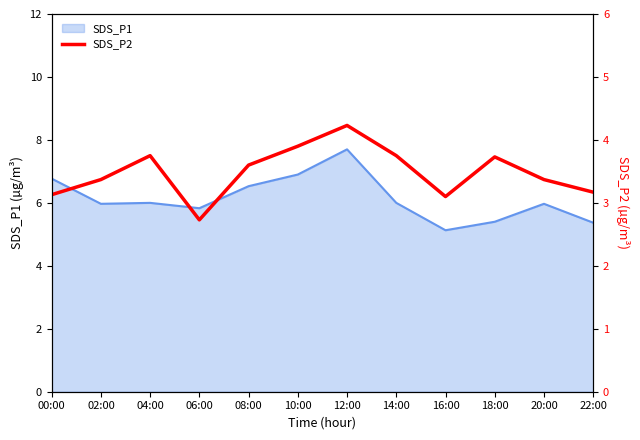

How many interior local valleys (lower than both neighbors) does the data have?

2